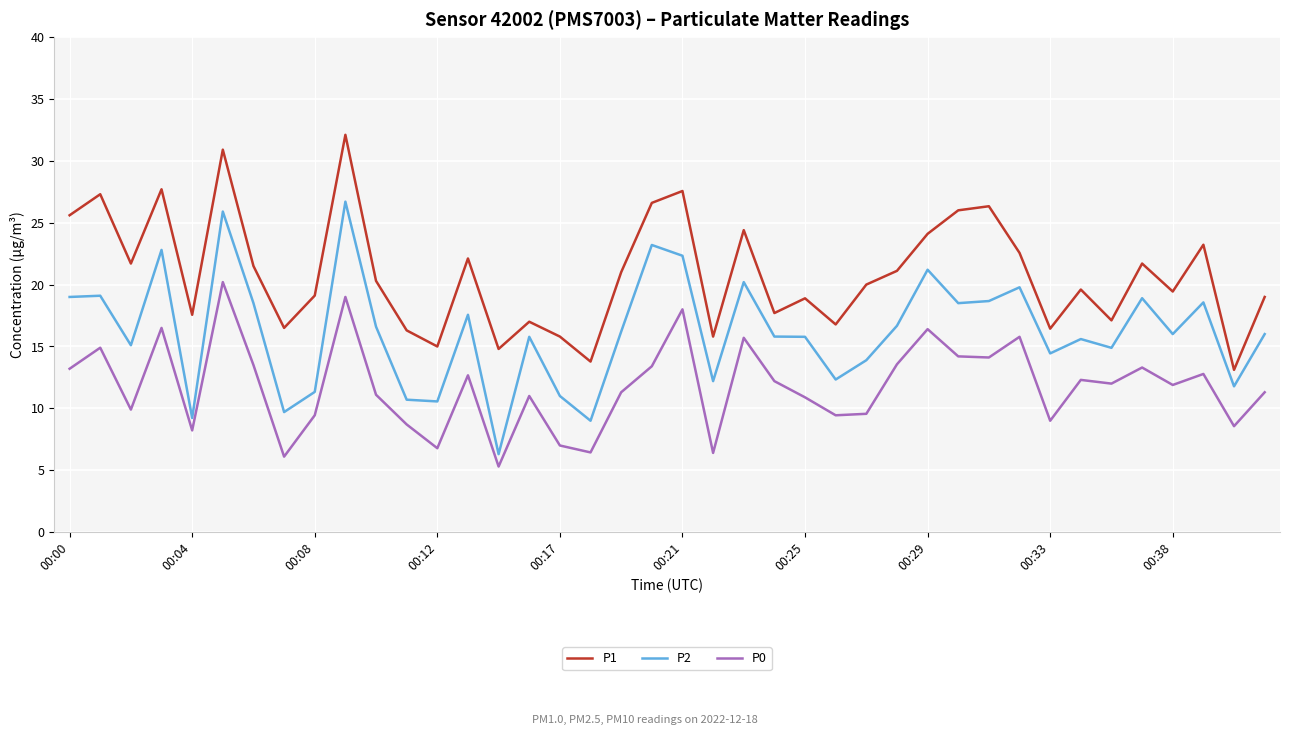

Which series has the largest range (max minus min)?

P2